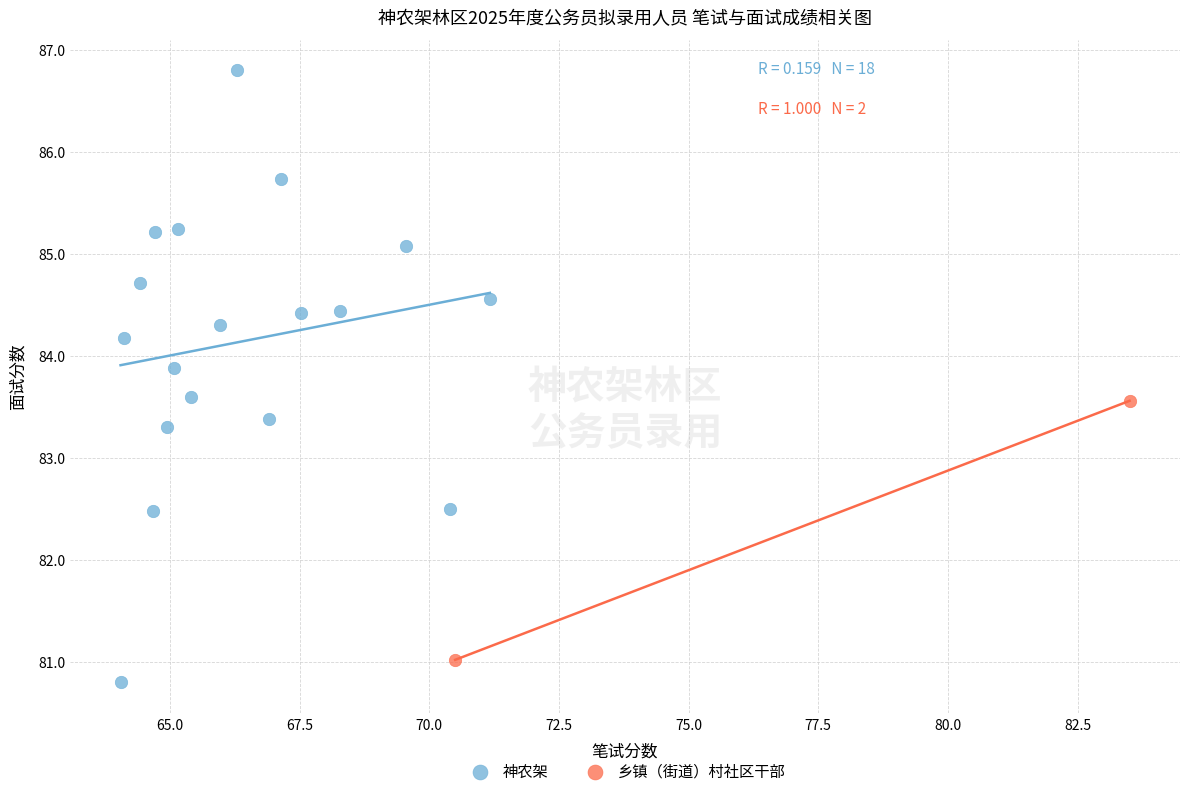

What are all the series names shown in the legend?

神农架, 乡镇（街道）村社区干部